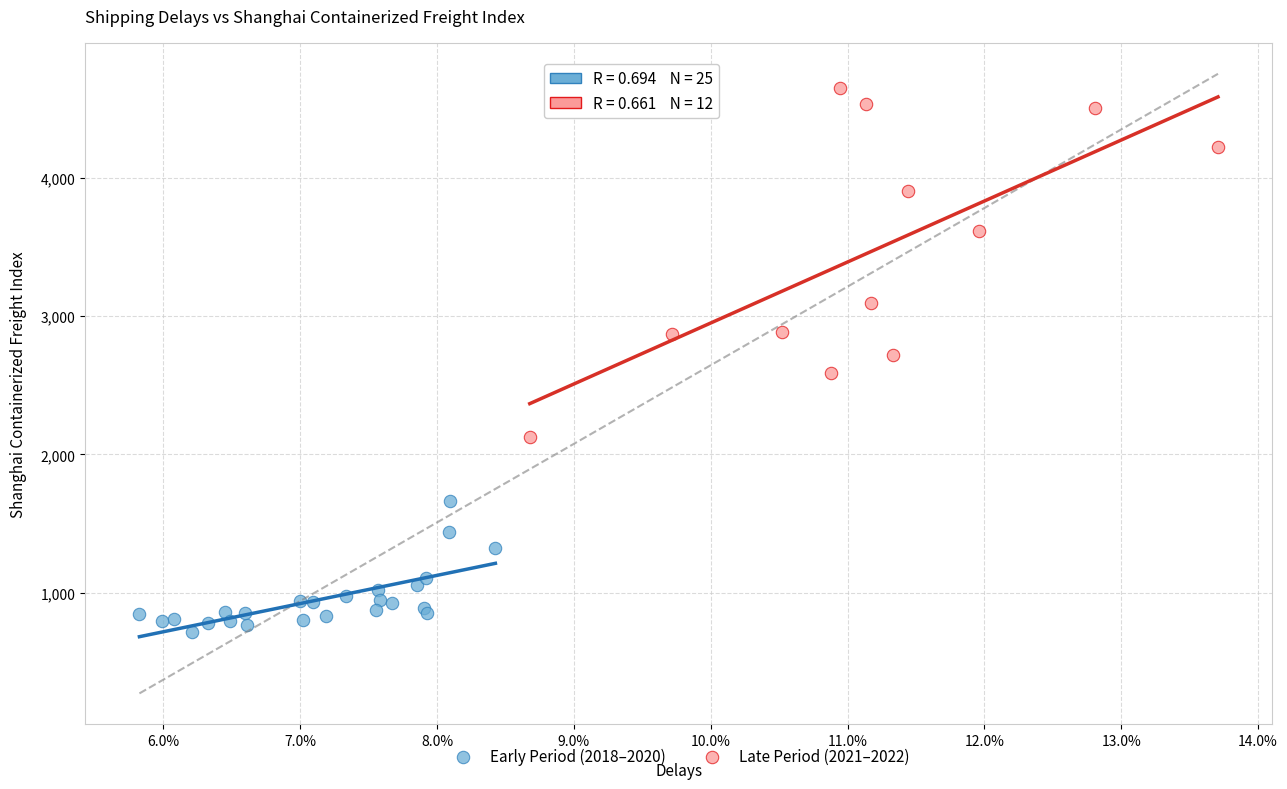

Which series has the largest Y range (max minus min)?

Late Period (2021–2022)